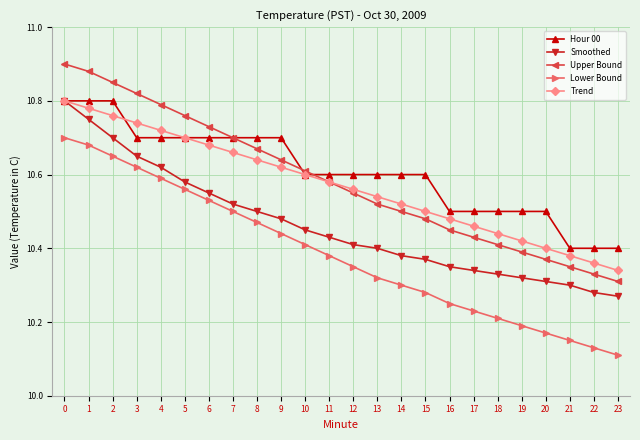

True or false: Trend and Lower Bound intersect in this chart.

False